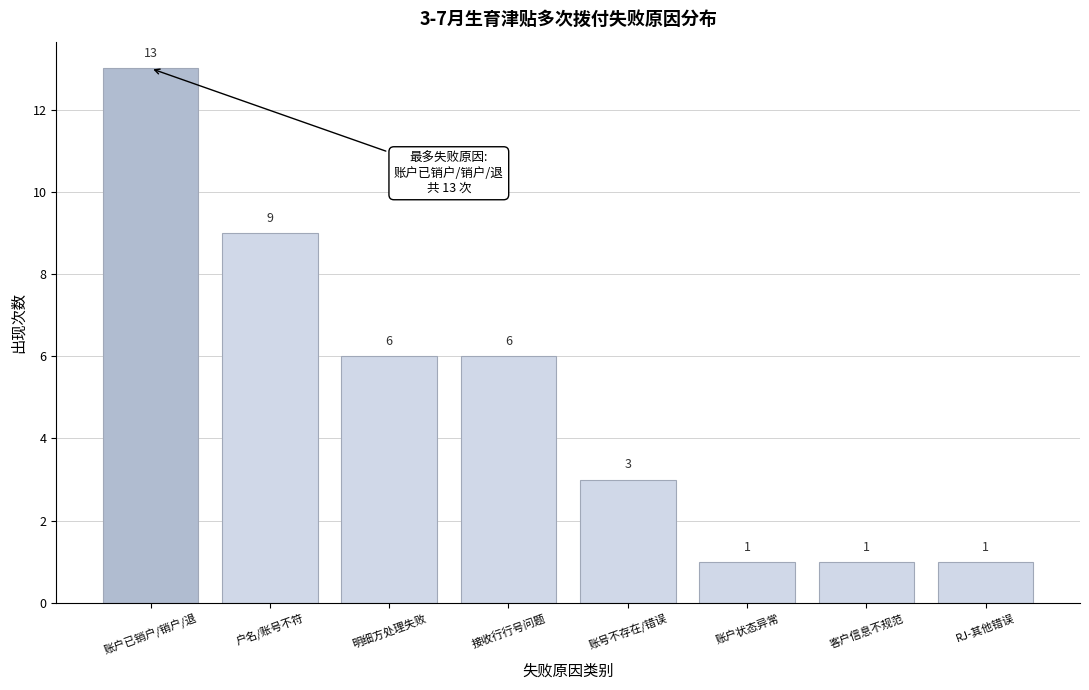

Reading left to right, list all the values displayed in this chart.

13	9	6	6	3	1	1	1